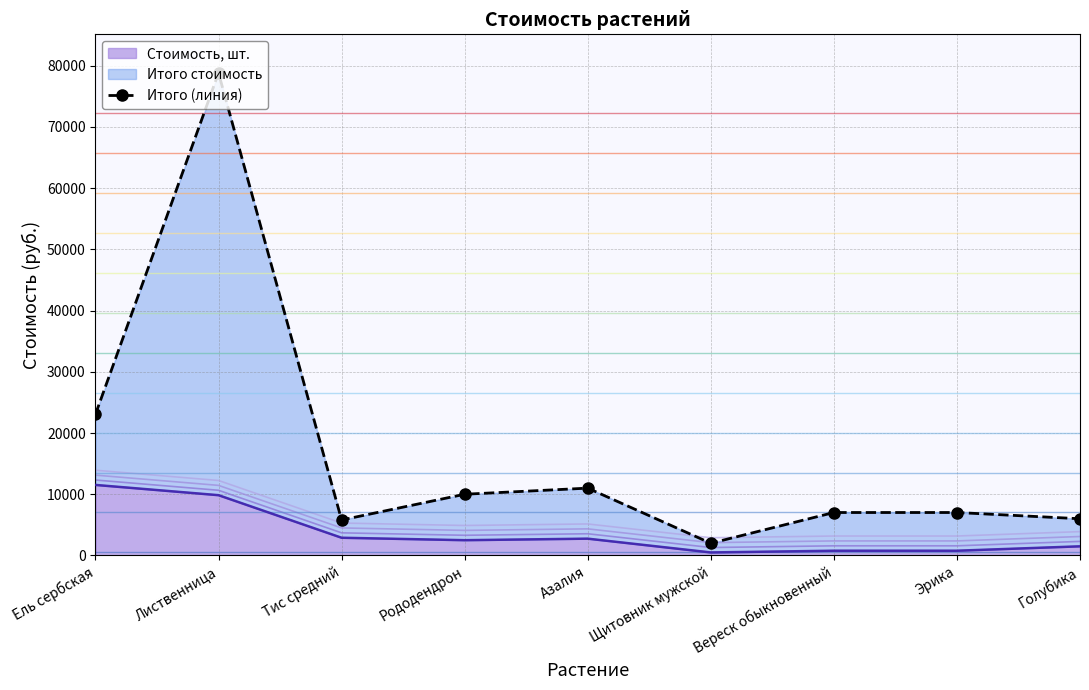

Which has a higher value, Лиственница or Голубика?

Лиственница